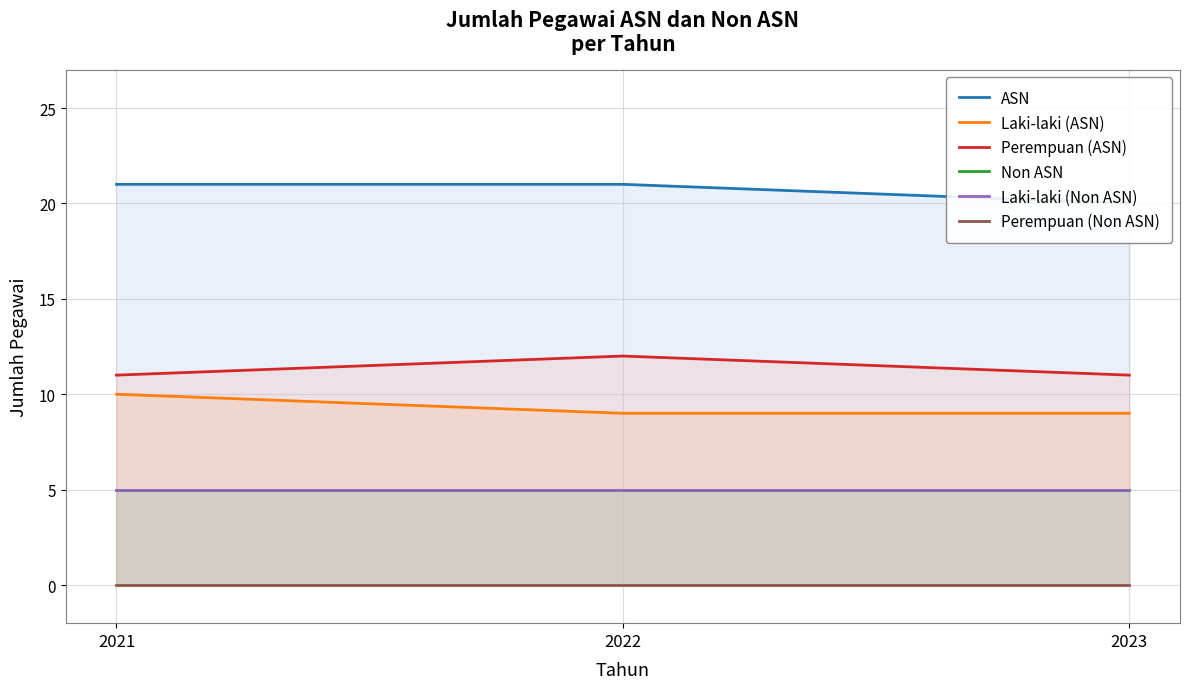

Rank the series at 2021 from highest to lowest value.

ASN, Perempuan (ASN), Laki-laki (ASN), Non ASN, Laki-laki (Non ASN), Perempuan (Non ASN)